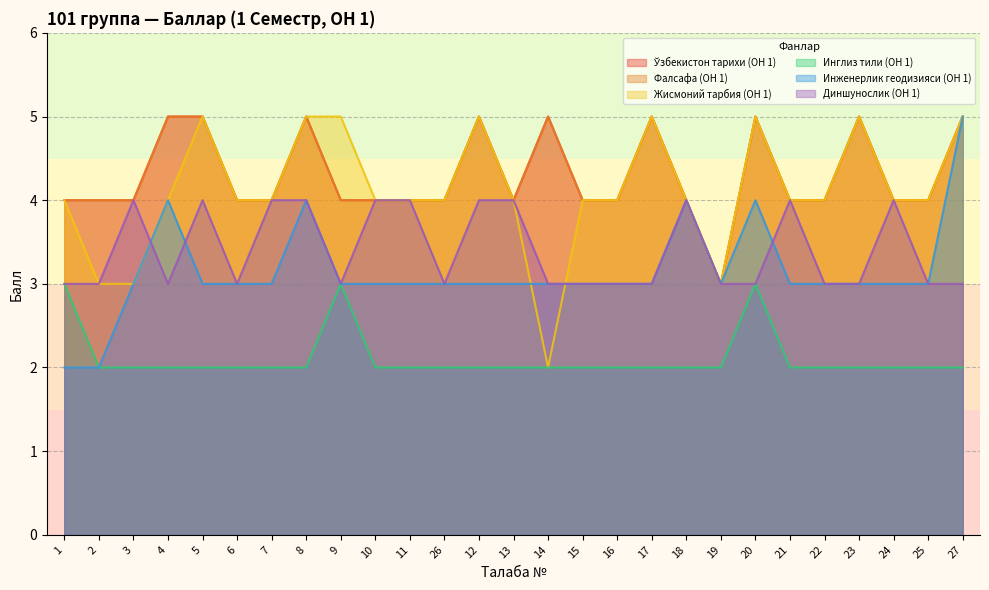

What is the value of the Жисмоний тарбия (ОН 1) point at the 1st from the left?

4